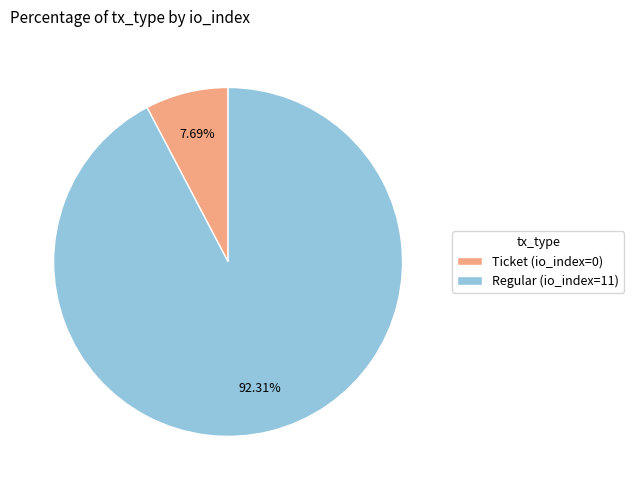

How many segments does this pie chart have?

2